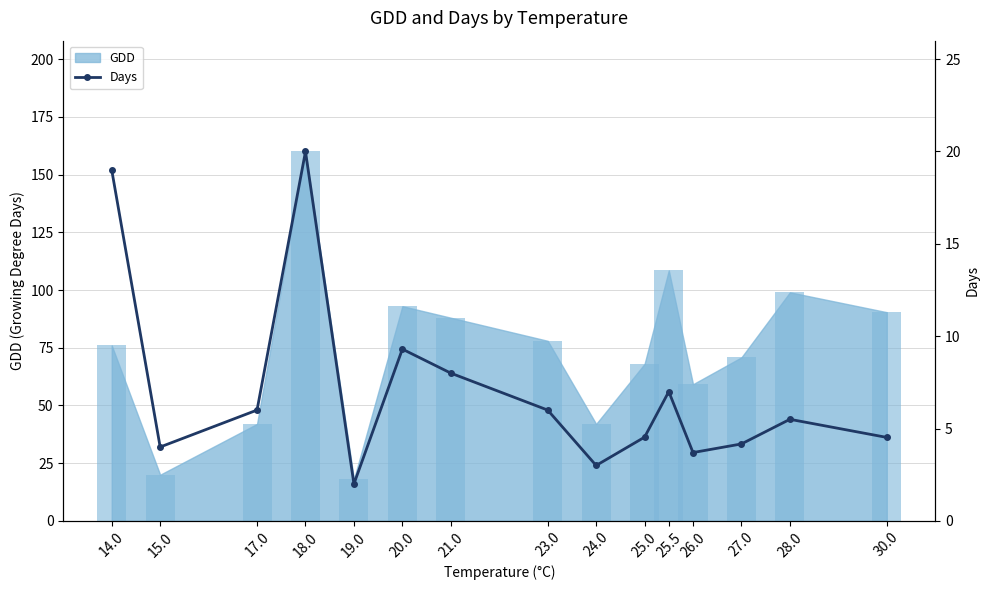

What is the label of the 1st bar from the left?

14.0